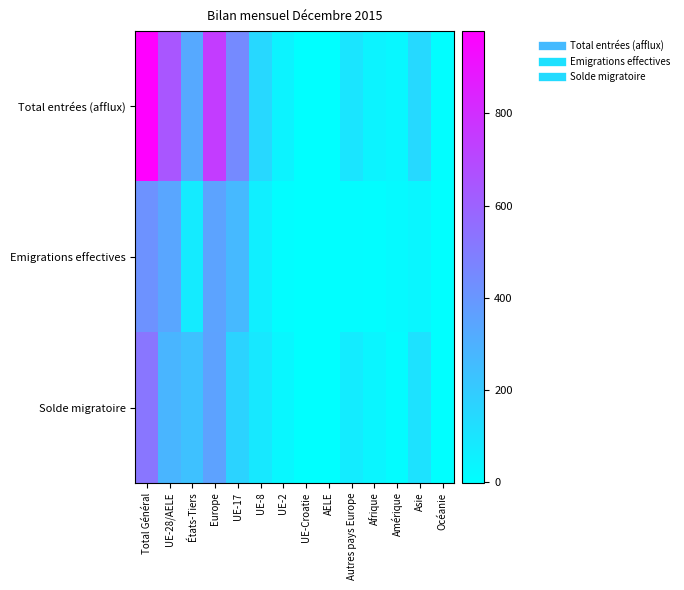

Count the number of categories in the chart.

14